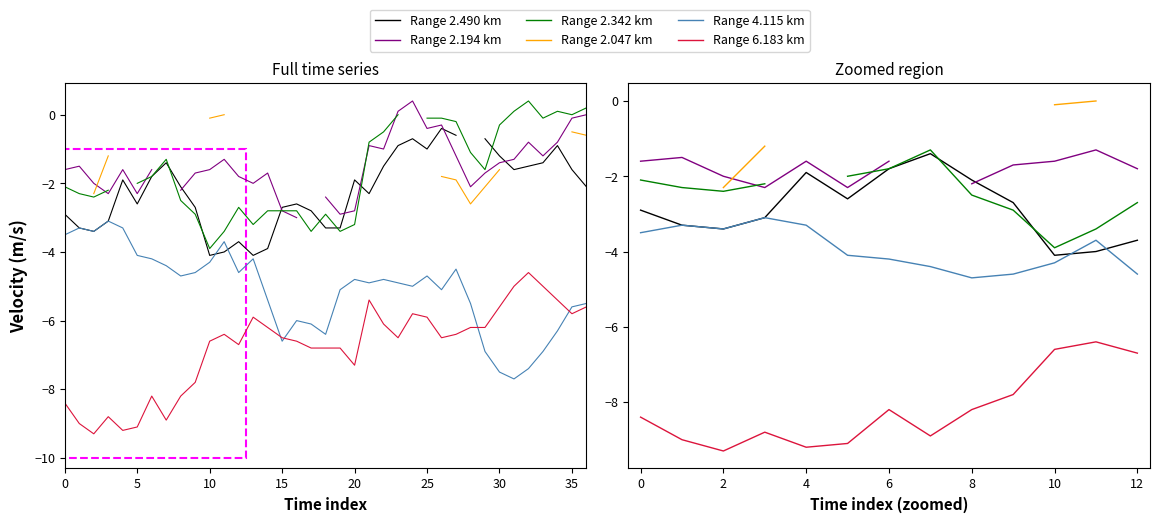

Which series has the largest range (max minus min)?

Range 6.183 km